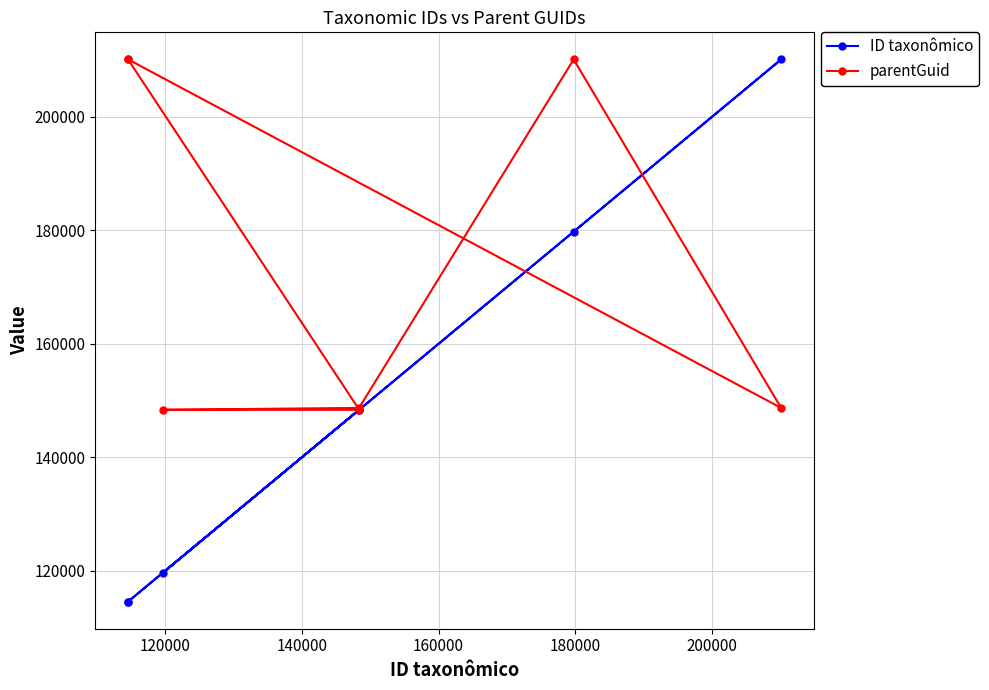

Which series has the largest range (max minus min)?

ID taxonômico